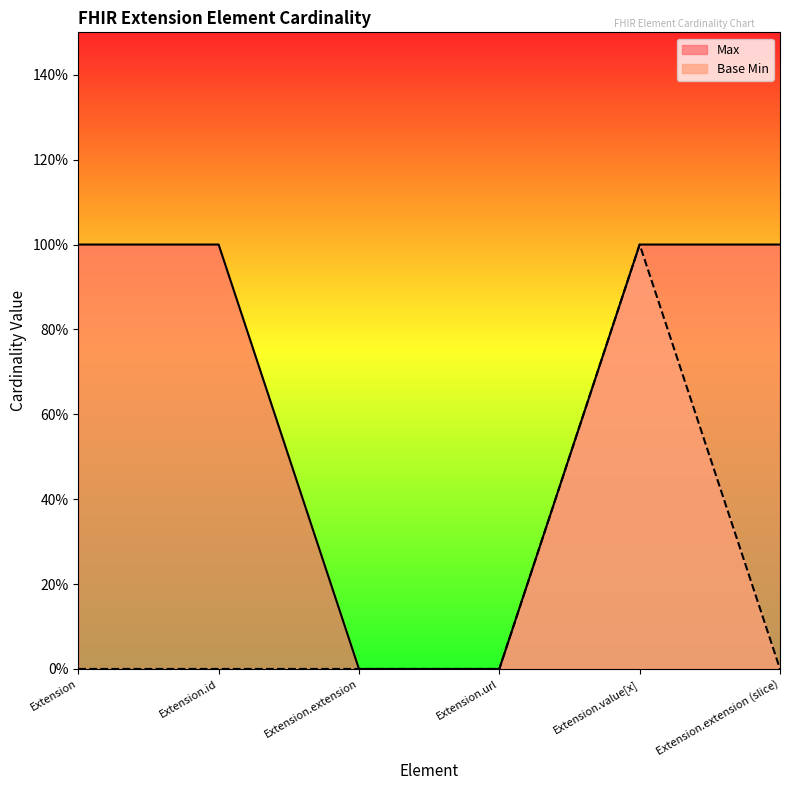

What position from the right is Extension.value[x]?

2